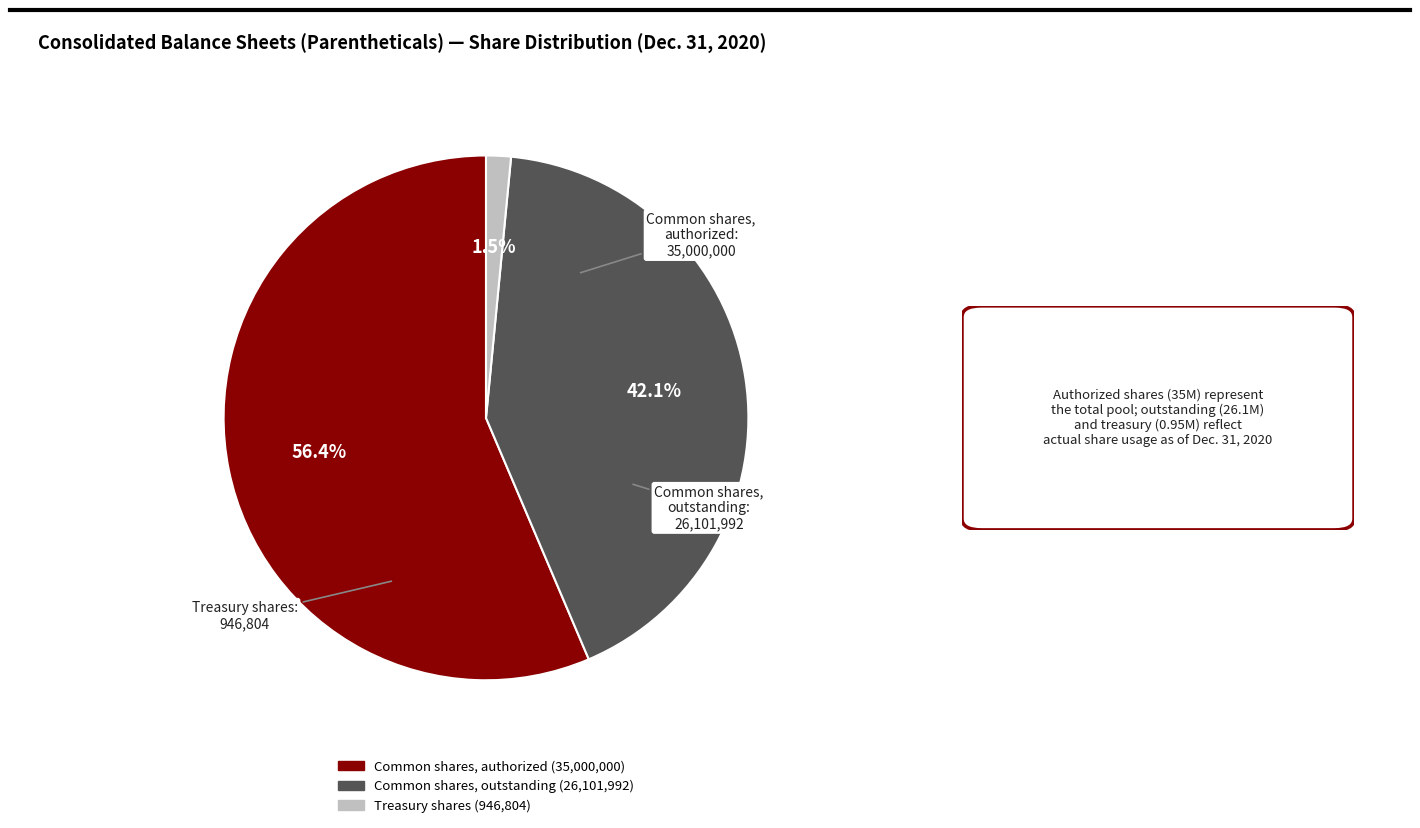

The Common shares, outstanding slice represents 42% of the pie. True or false?

True